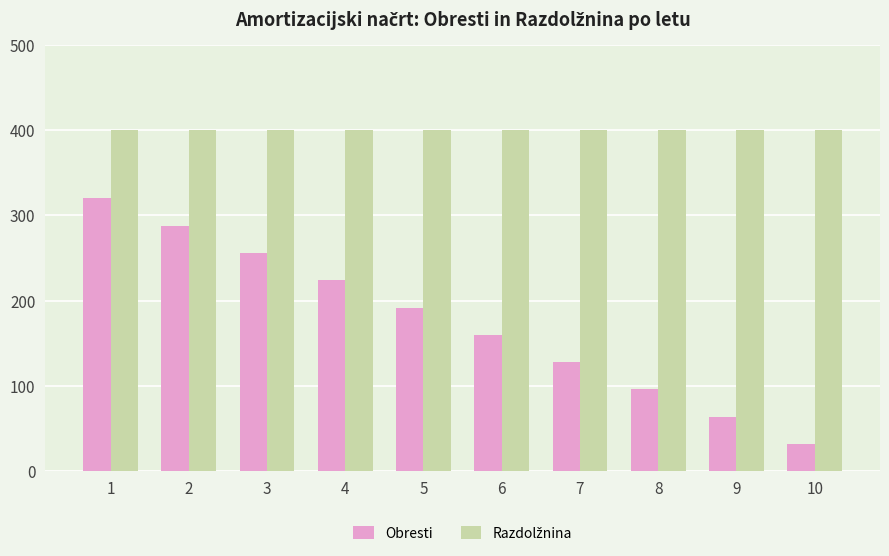

Count the Obresti values in the range 96 to 256.

6